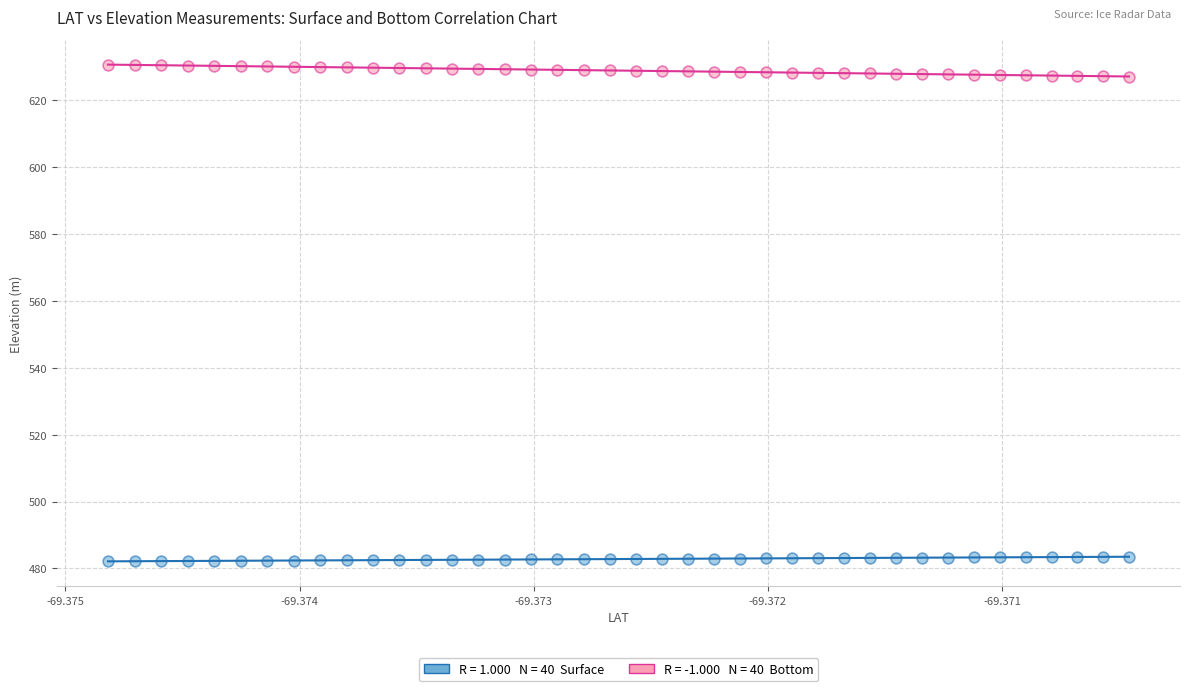

Across all data points, what is the range of Y values (max minus min)?

148.5